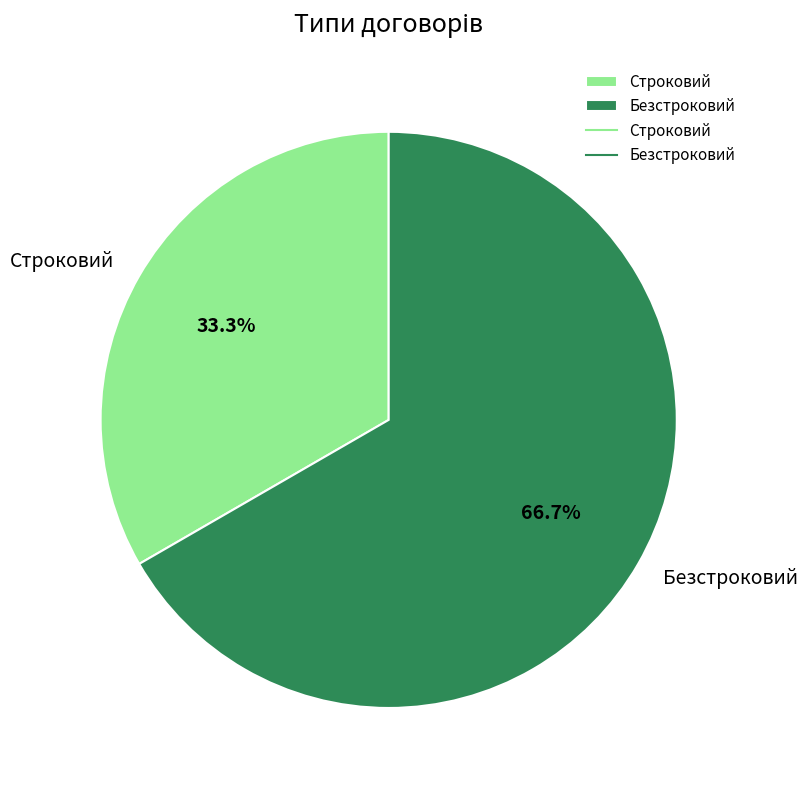

What percentage is the Безстроковий slice, to the nearest percent?

67%